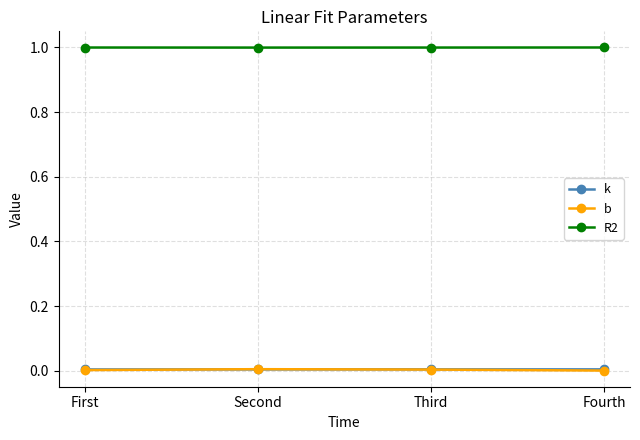

What is the minimum value for R2?

1.0